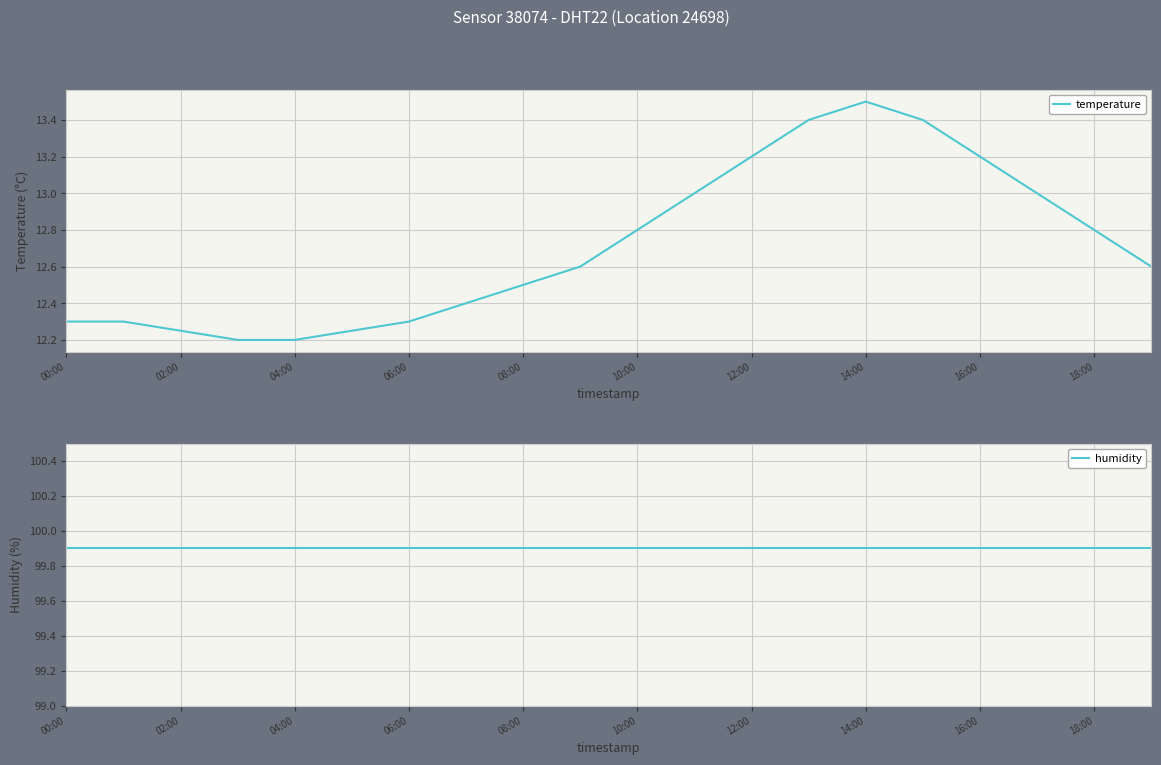

What are all the series names shown in the legend?

temperature, humidity